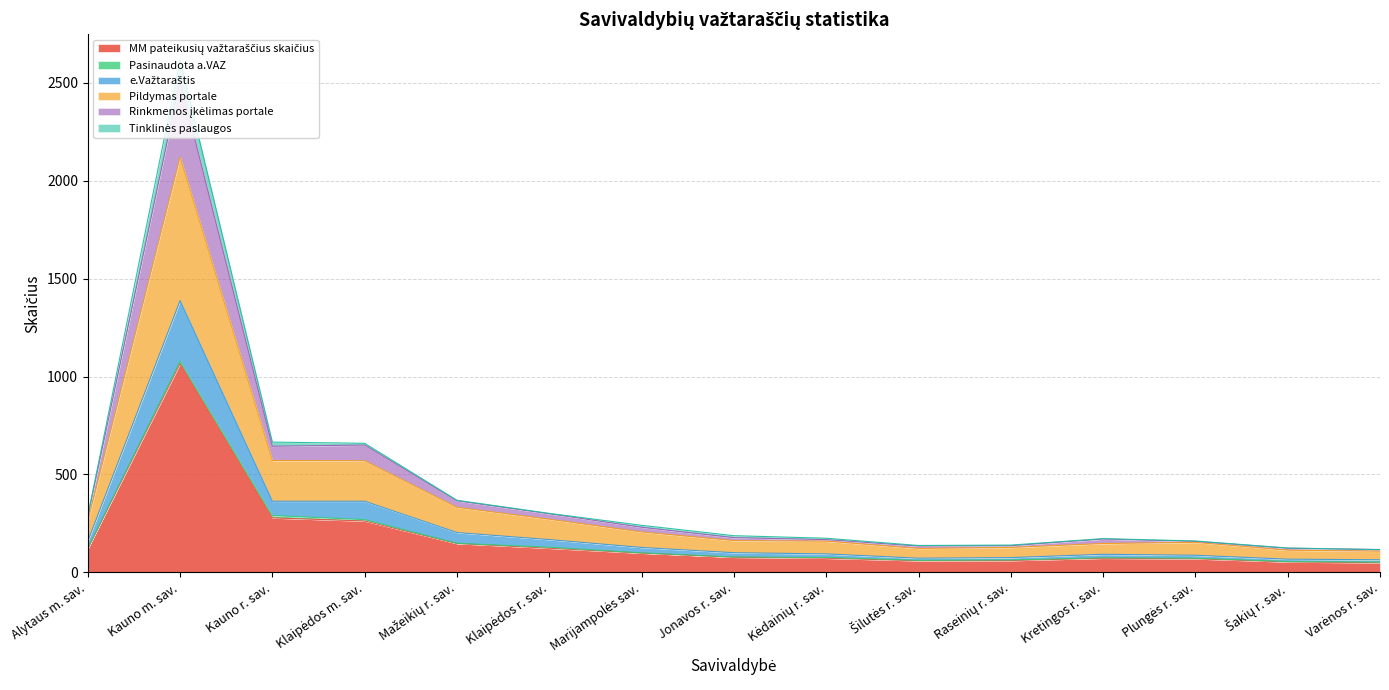

Does the chart have visible grid lines?

Yes